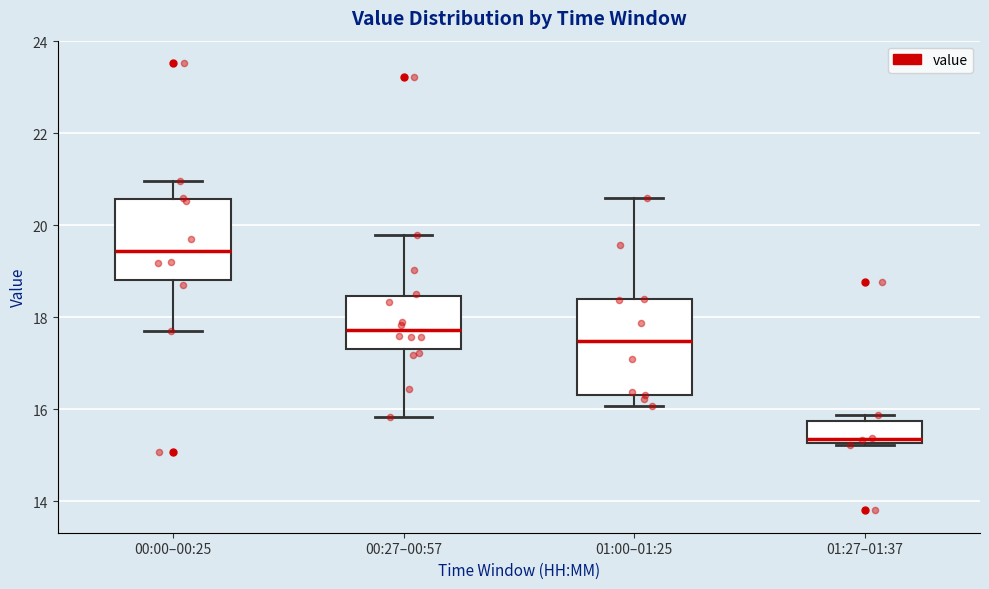

Which box has the highest median line?

00:00–00:25